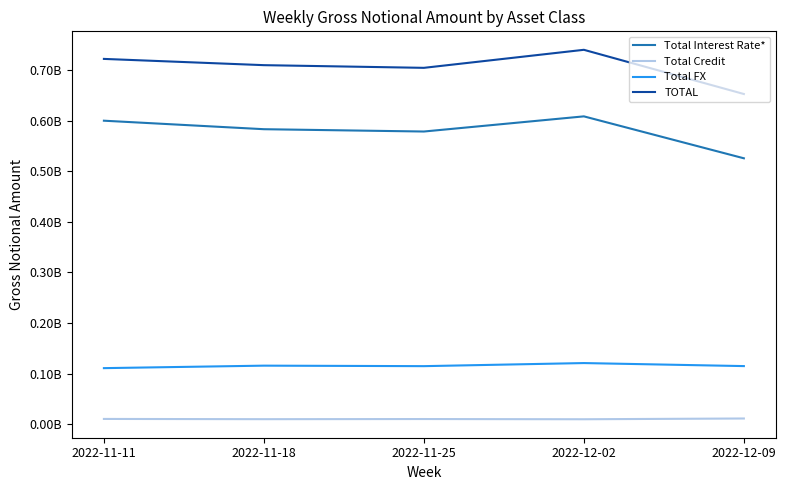

What are all the series names shown in the legend?

Total Interest Rate*, Total Credit, Total FX, TOTAL